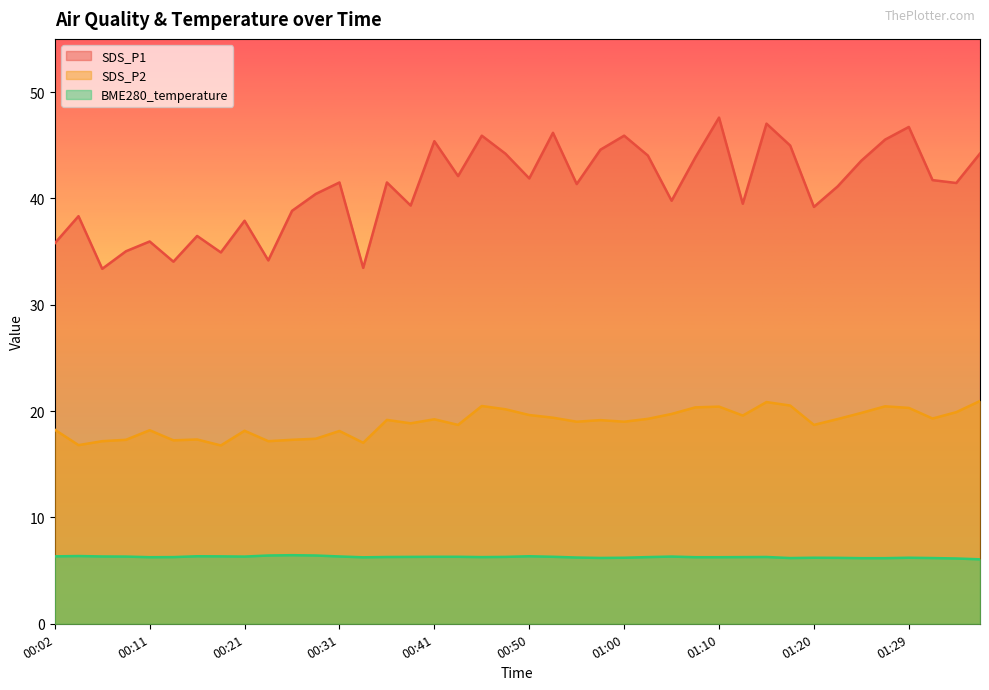

Rank the series by their average value, from lowest to highest.

BME280_temperature, SDS_P2, SDS_P1